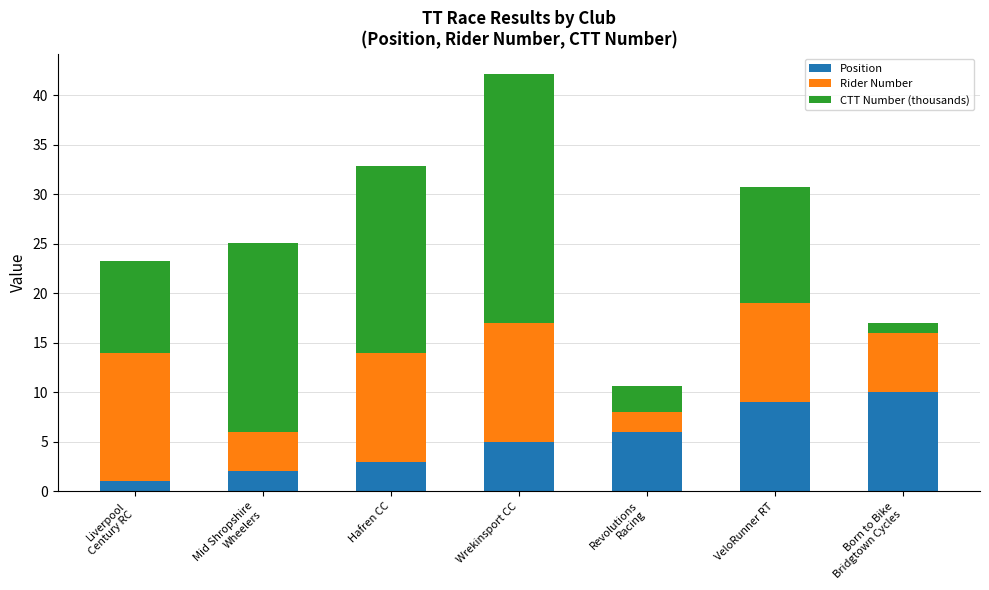

What is the highest value of the Position series?

10.0